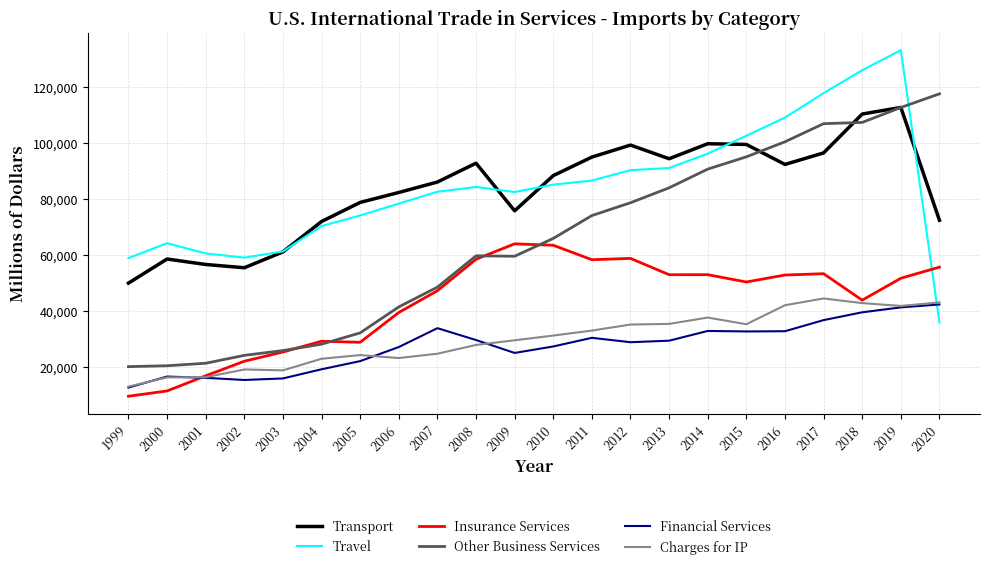

What is the difference between the highest and lowest values at 2015?

70070